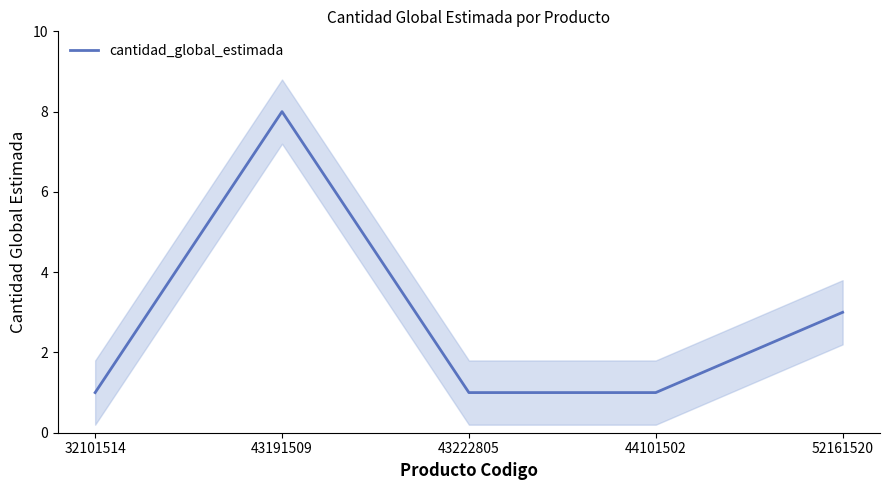

What is the difference between the values at 43222805 and 43191509?

7